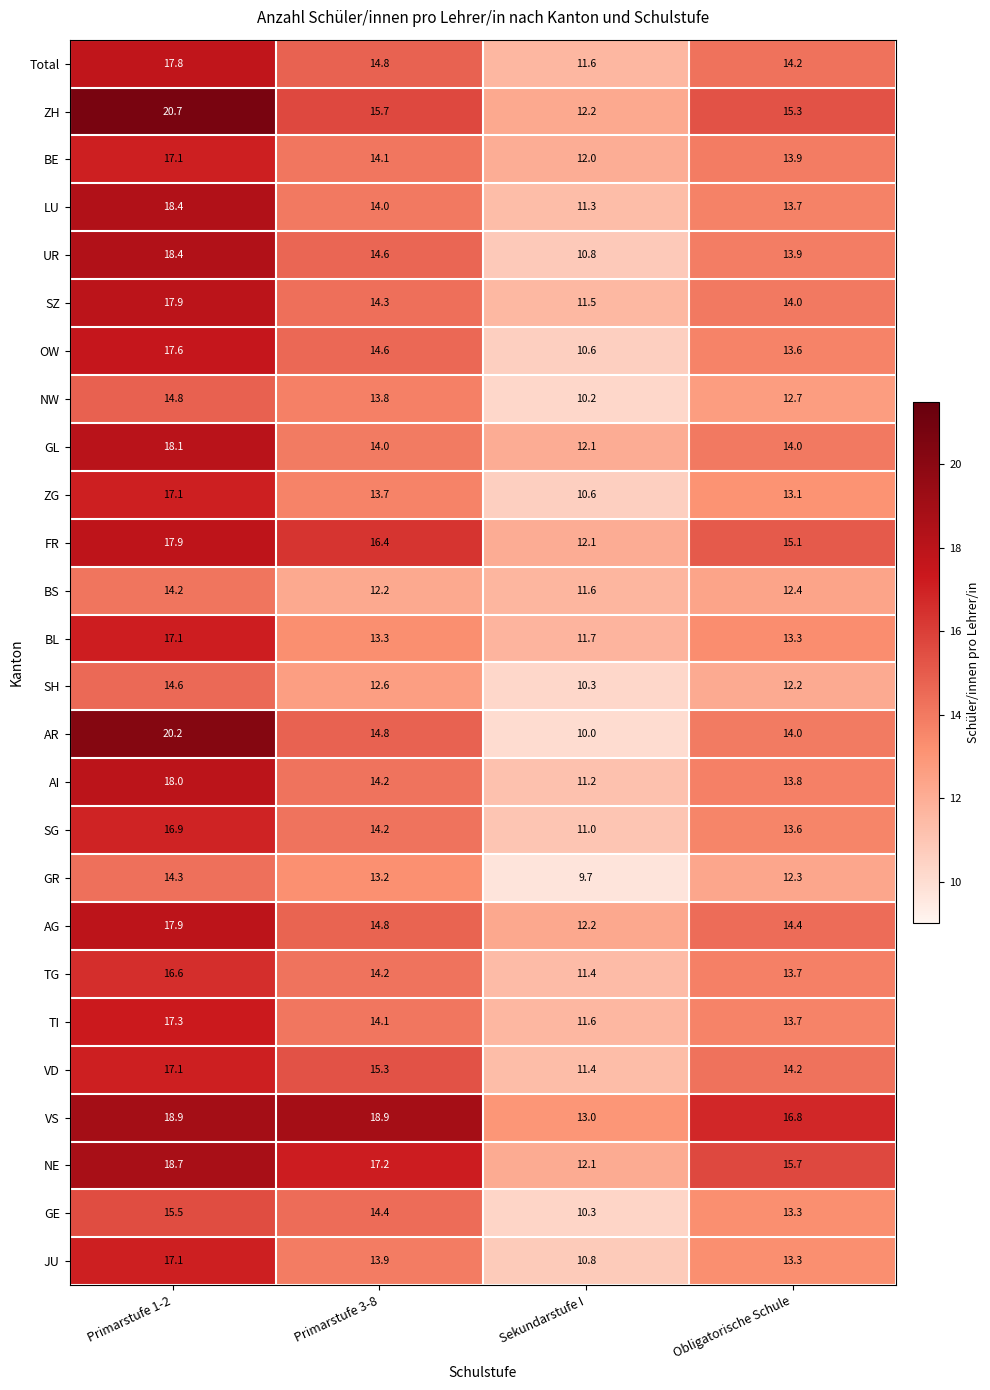

What is the sum of all ZH values?

63.9